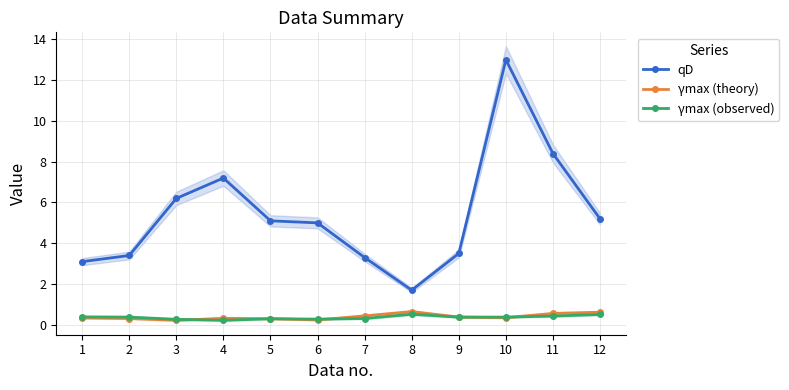

Which category has the highest value across all series?

10